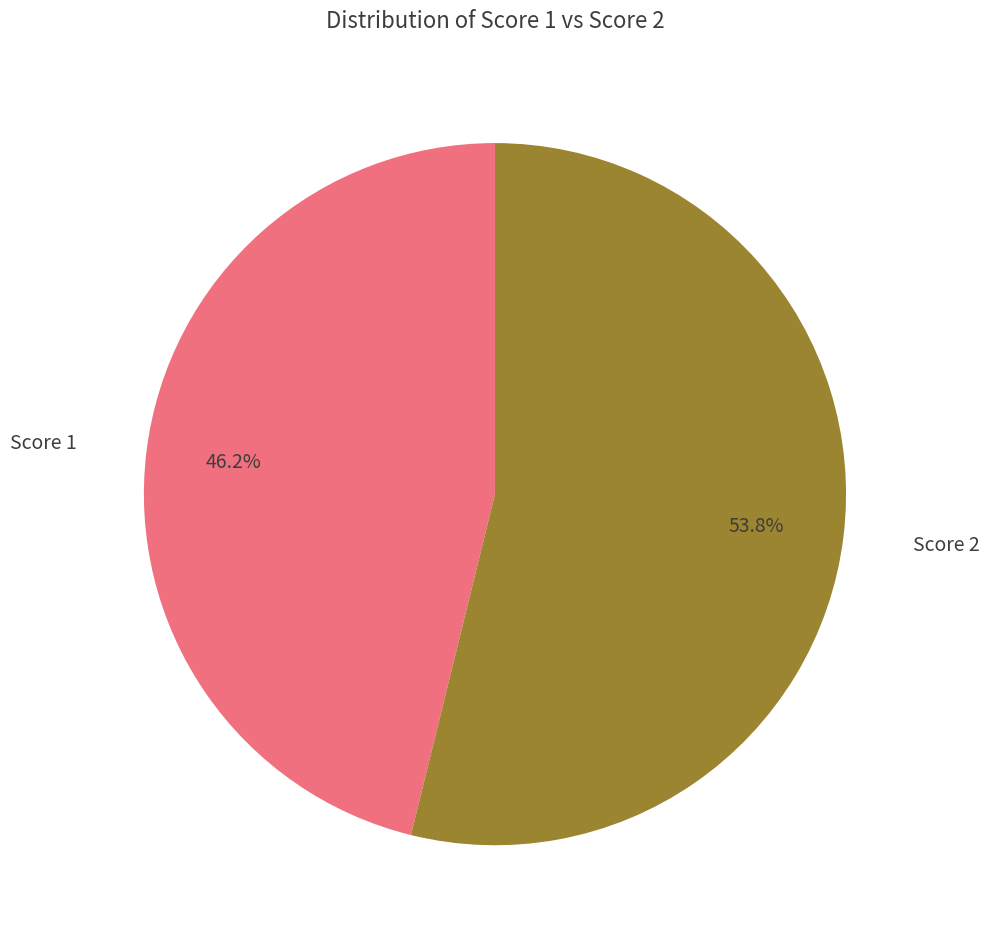

Is Score 1 the majority of the pie?

No